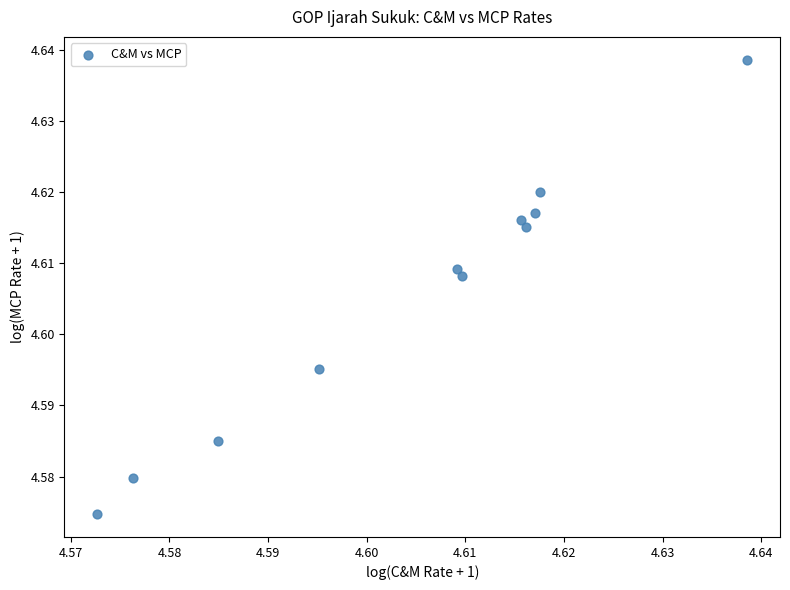

How many data points are displayed?

11